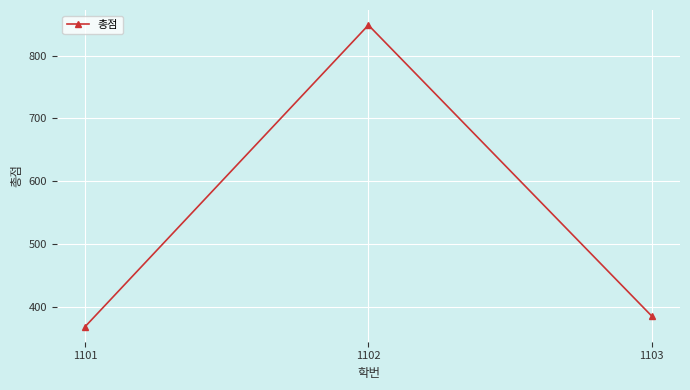

At which label is the value closest to 608?

1103